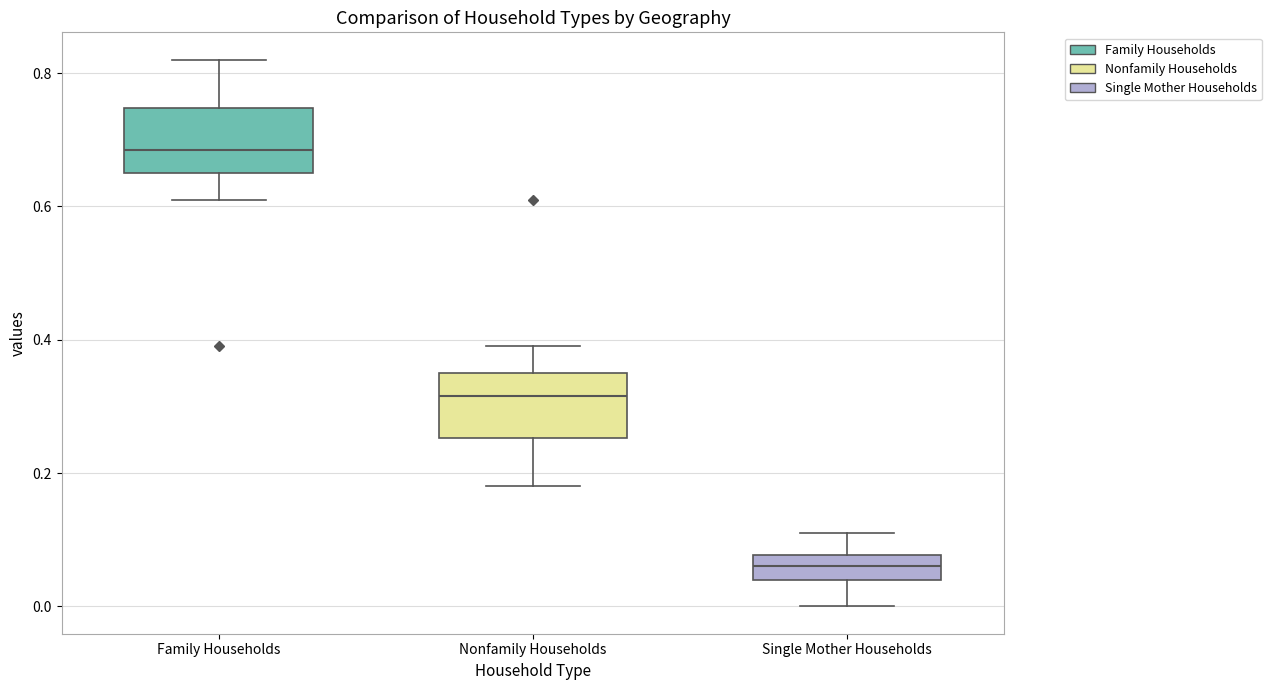

Reading left to right, transcribe this box plot: for each box, give where its median line is, the range the box spans, and where its two whiskers end, as read against the y-axis. The values are not printed on the chart, so give them approximately, as read against the axis.

Family Households: median 0.68, box 0.66 to 0.74, whiskers 0.62 to 0.82
Nonfamily Households: median 0.32, box 0.26 to 0.36, whiskers 0.18 to 0.40
Single Mother Households: median 0.06, box 0.04 to 0.08, whiskers 0.00 to 0.12